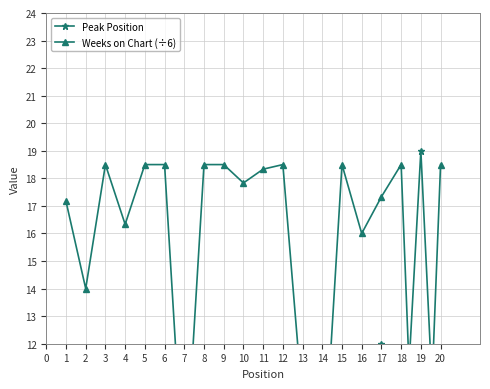

Does the chart display data point markers on the line(s)?

Yes